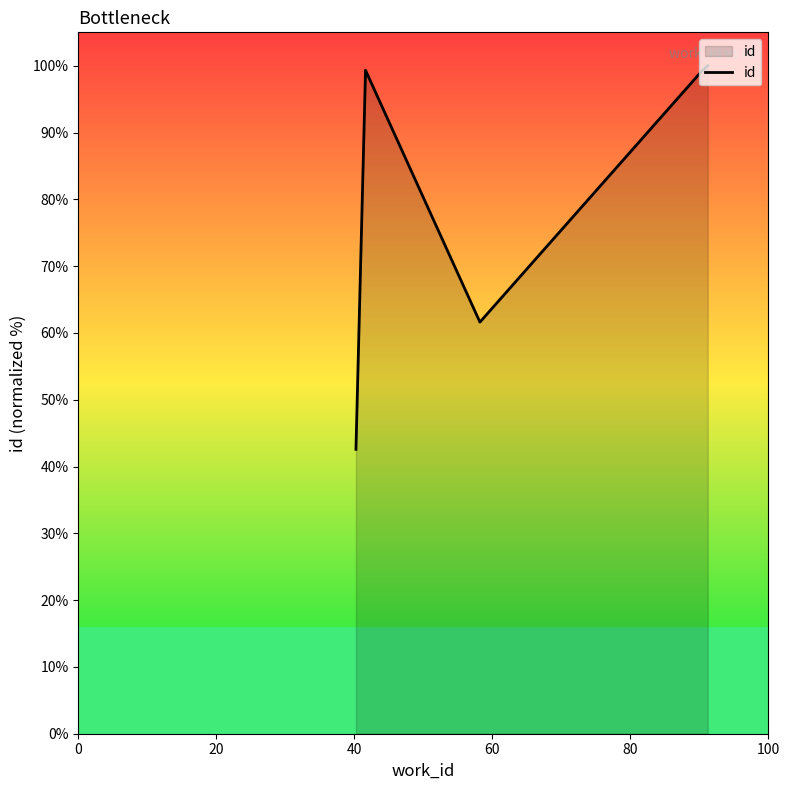

What is the difference between the maximum and second lowest values?

38.4